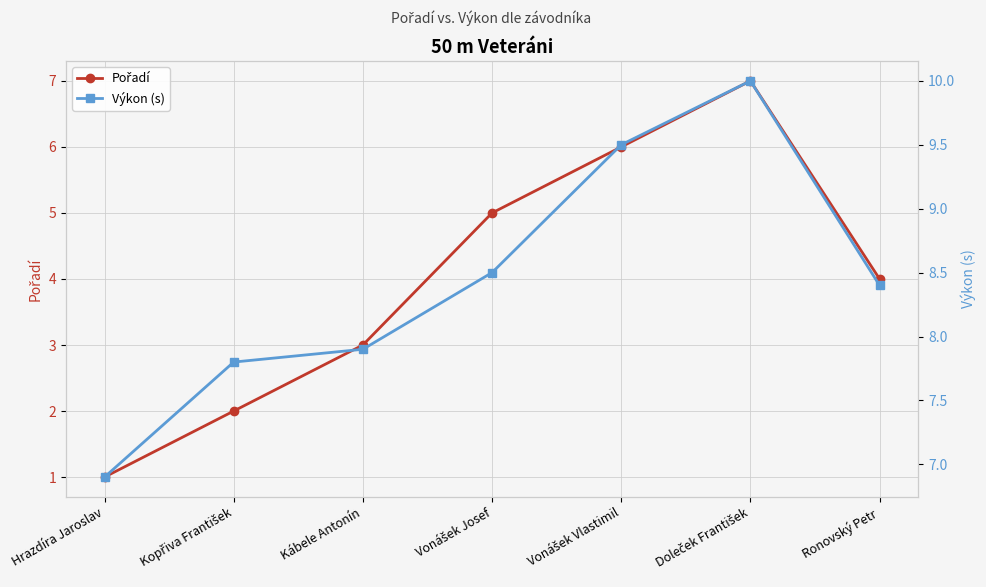

Reading left to right, what are all the values shown in this chart?

Pořadí: Hrazdíra Jaroslav=1.0	Kopřiva František=2.0	Kábele Antonín=3.0	Vonášek Josef=5.0	Vonášek Vlastimil=6.0	Doleček František=7.0	Ronovský Petr=4.0
Výkon (s): Hrazdíra Jaroslav=6.9	Kopřiva František=7.8	Kábele Antonín=7.9	Vonášek Josef=8.5	Vonášek Vlastimil=9.5	Doleček František=10.0	Ronovský Petr=8.4